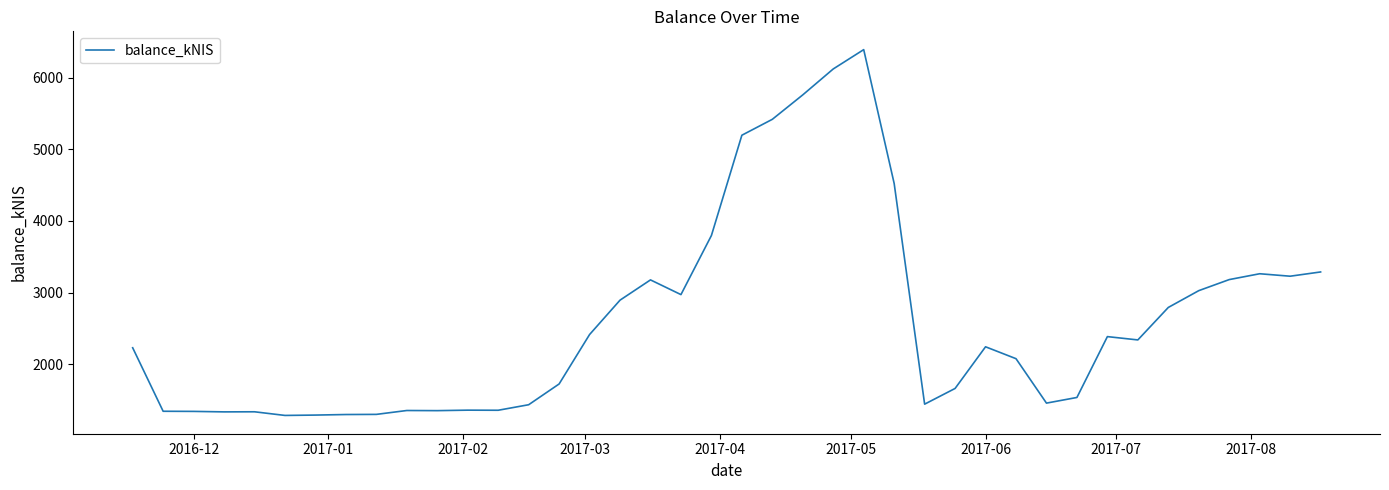

What is the difference between the maximum and minimum values?

5105.5